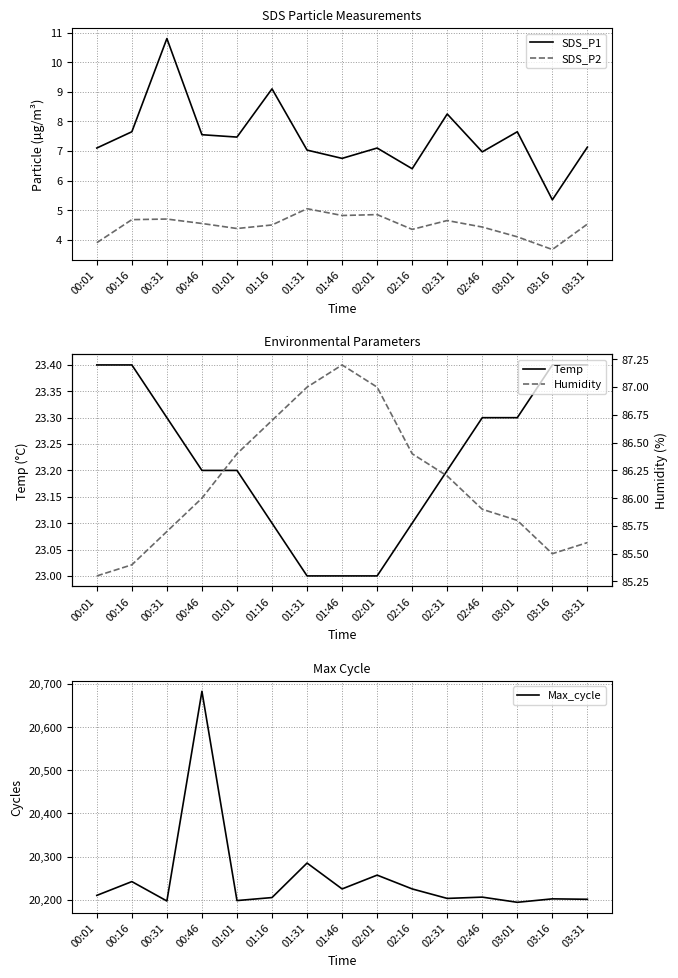

How many lines are shown in the chart?

5